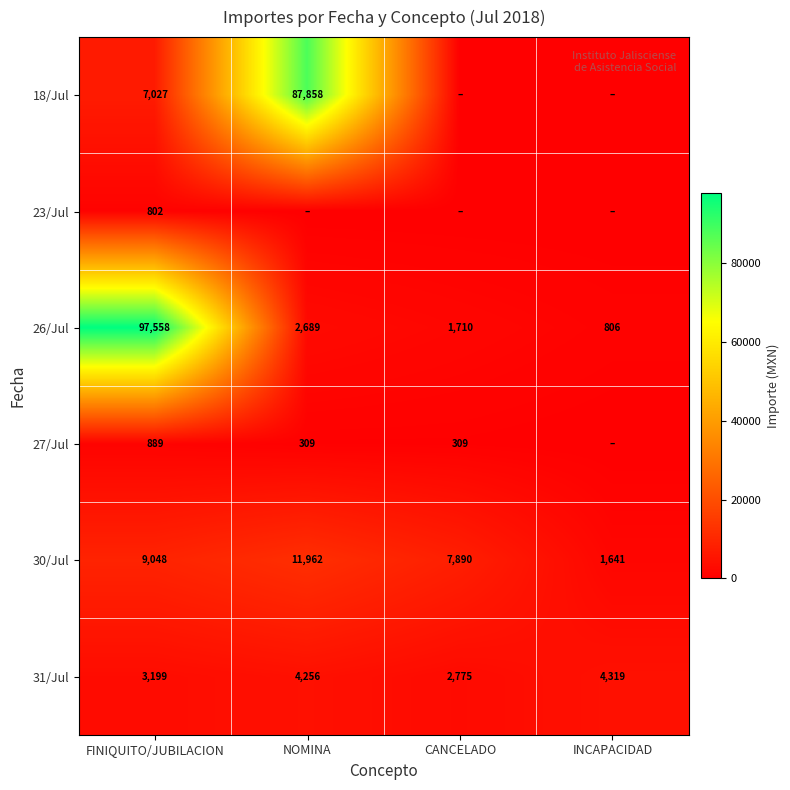

Is it true that 23/Jul equals 1182 at FINIQUITO/JUBILACION?

False